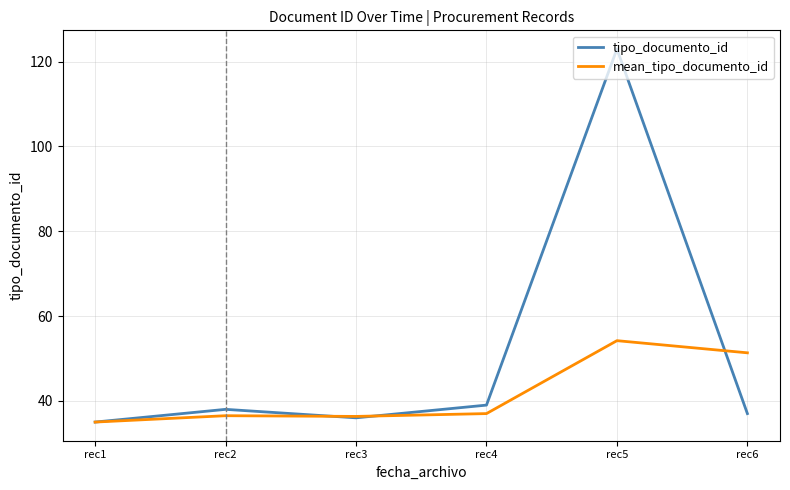

What is the sum of all mean_tipo_documento_id values?

250.4